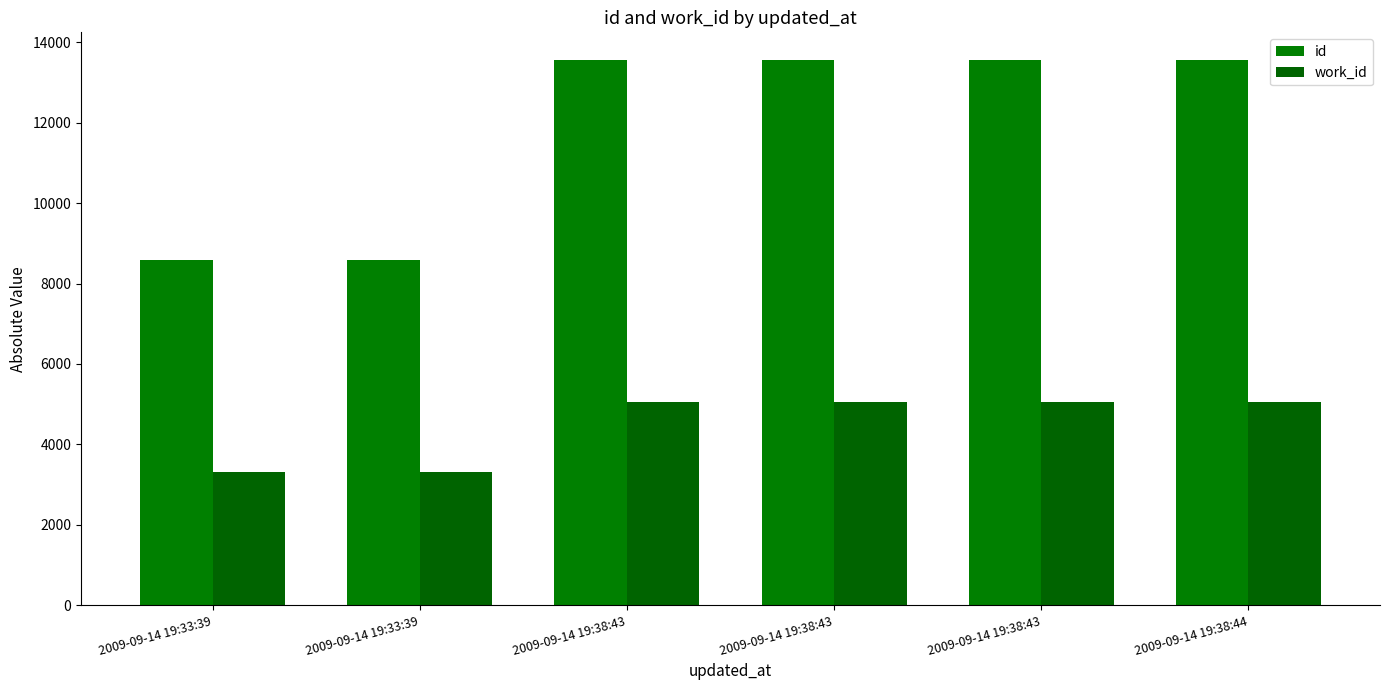

At which label does id first exceed 13567?

2009-09-14 19:38:43